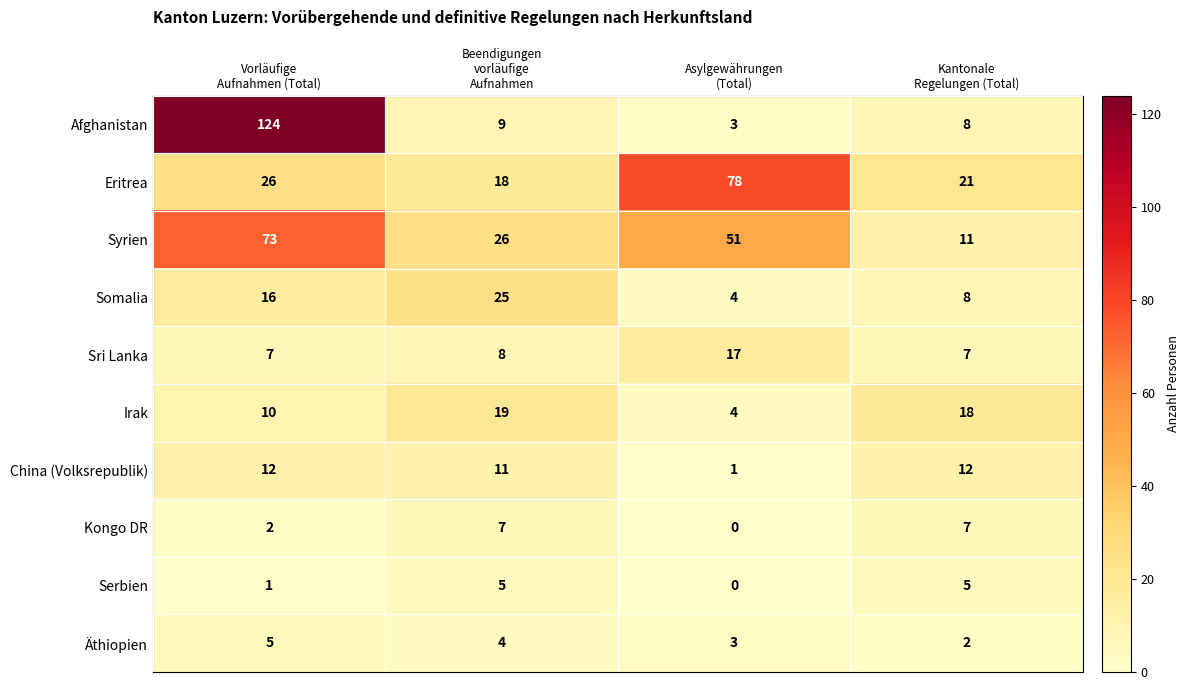

Count the Äthiopien values in the range 3 to 5.

3